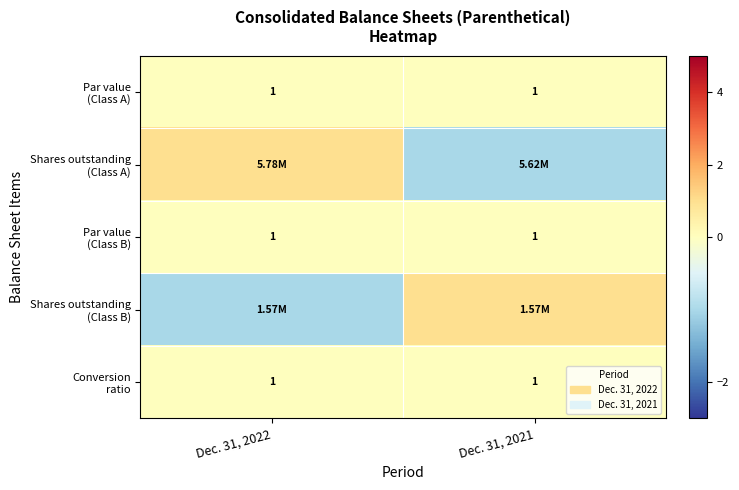

List the labels in order of Shares outstanding (Class B) value, smallest first.

Dec. 31, 2022, Dec. 31, 2021